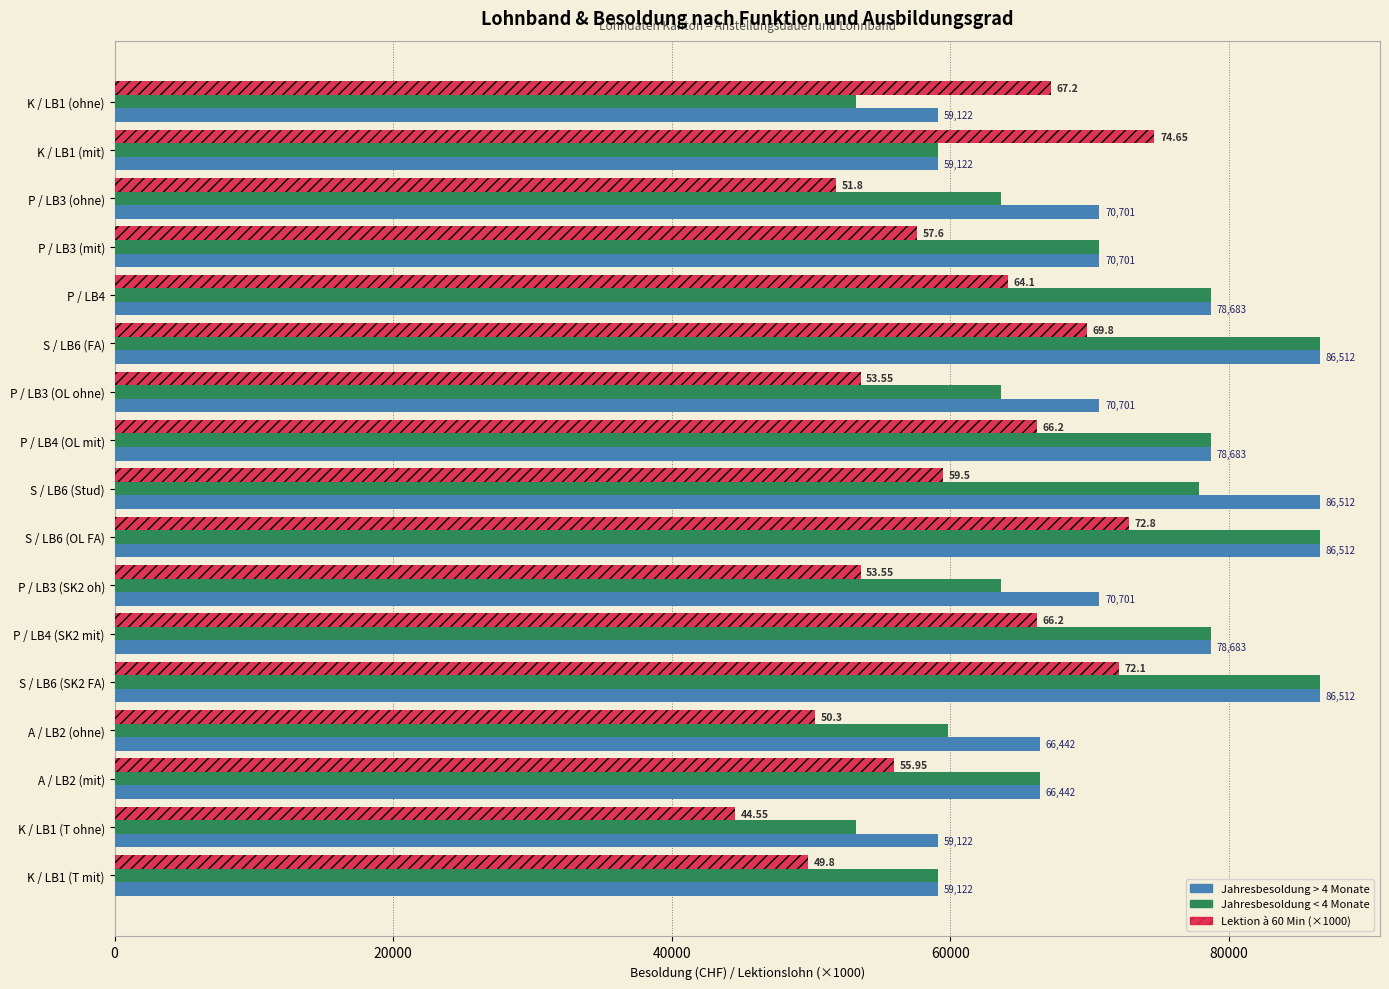

At how many categories does at least one series exceed 61909?

15